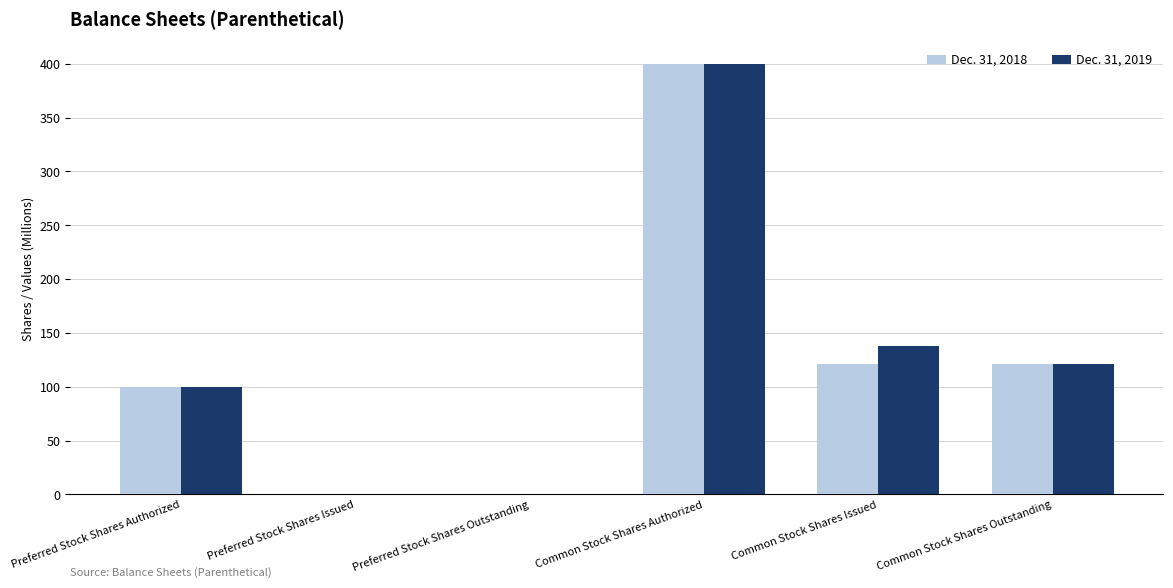

What is the total value across all series at Common Stock Shares Authorized?

800.0